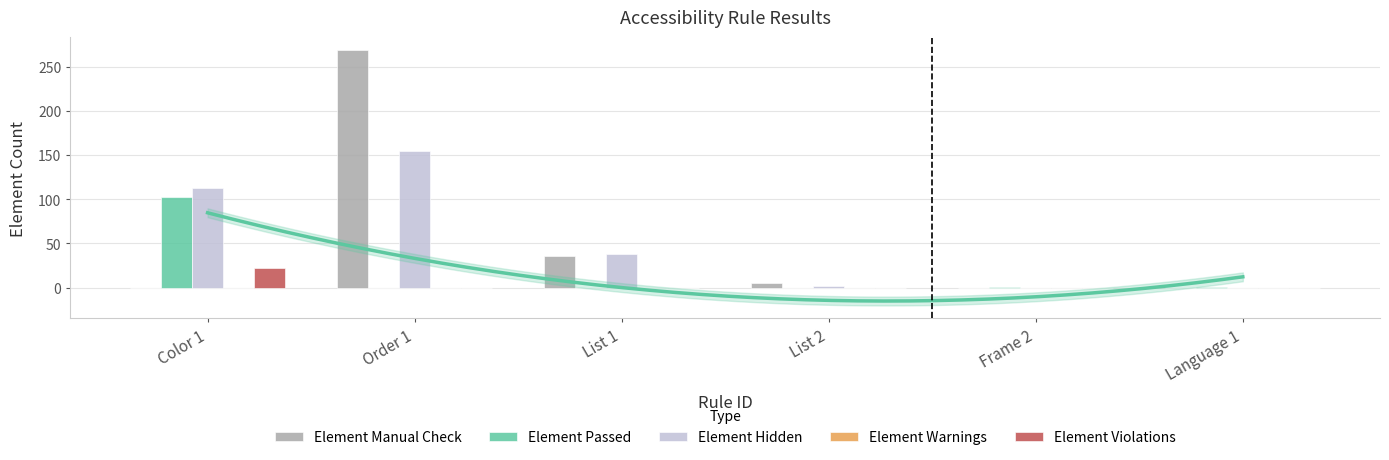

The Element Passed series shows 103 at Color 1. True or false?

True